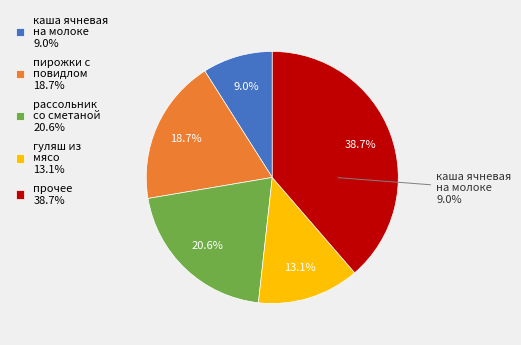

Is пирожки с повидлом the majority of the pie?

No